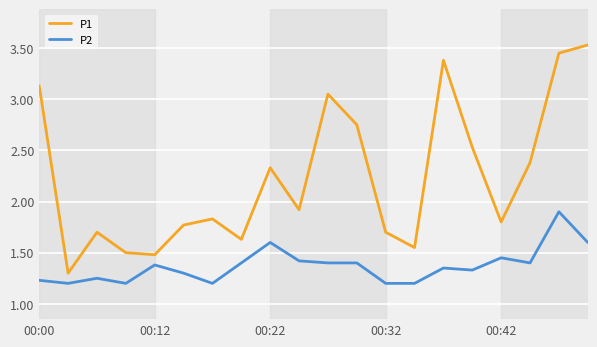

What are all the series names shown in the legend?

P1, P2